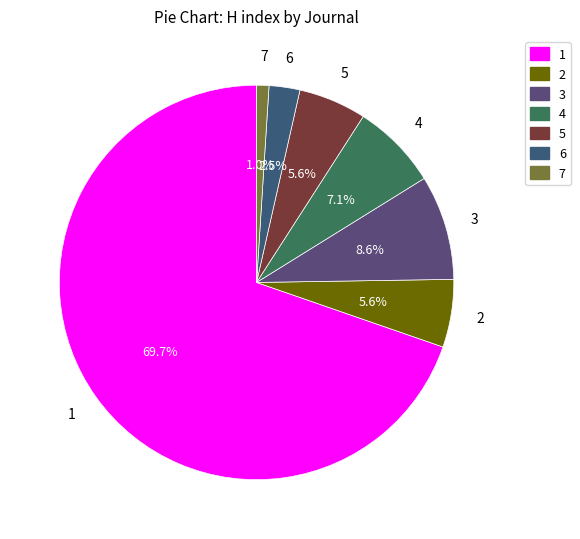

To the nearest percent, what is the difference between the largest and smallest slice percentages?

69%